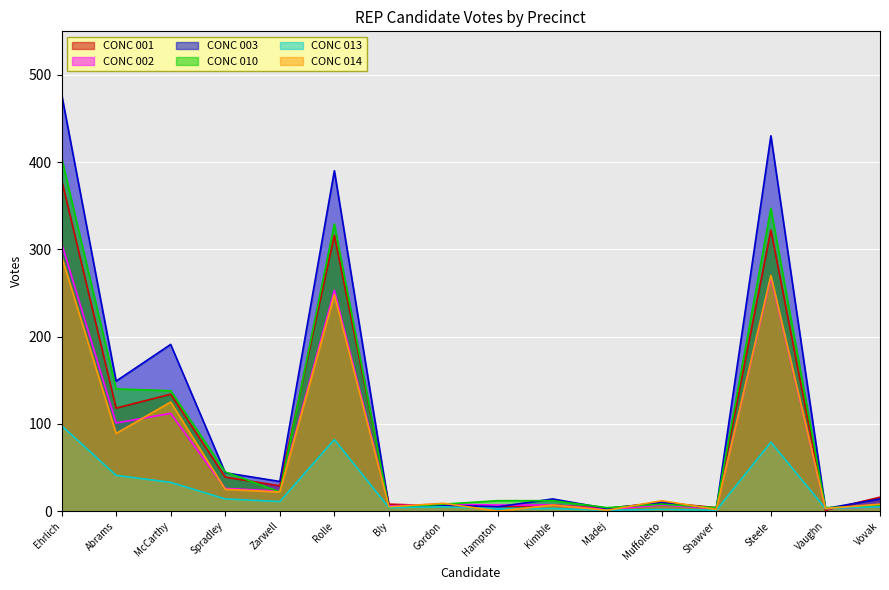

The CONC 002 series shows 307 at Ehrlich. True or false?

True